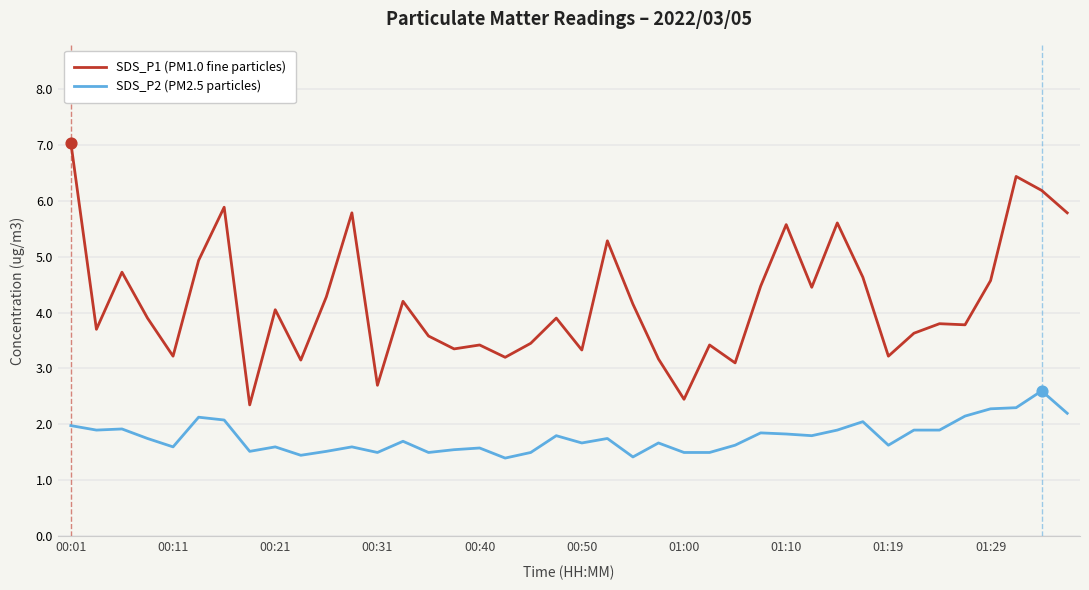

Which series has the largest total across all categories?

SDS_P1 (PM1.0 fine particles)